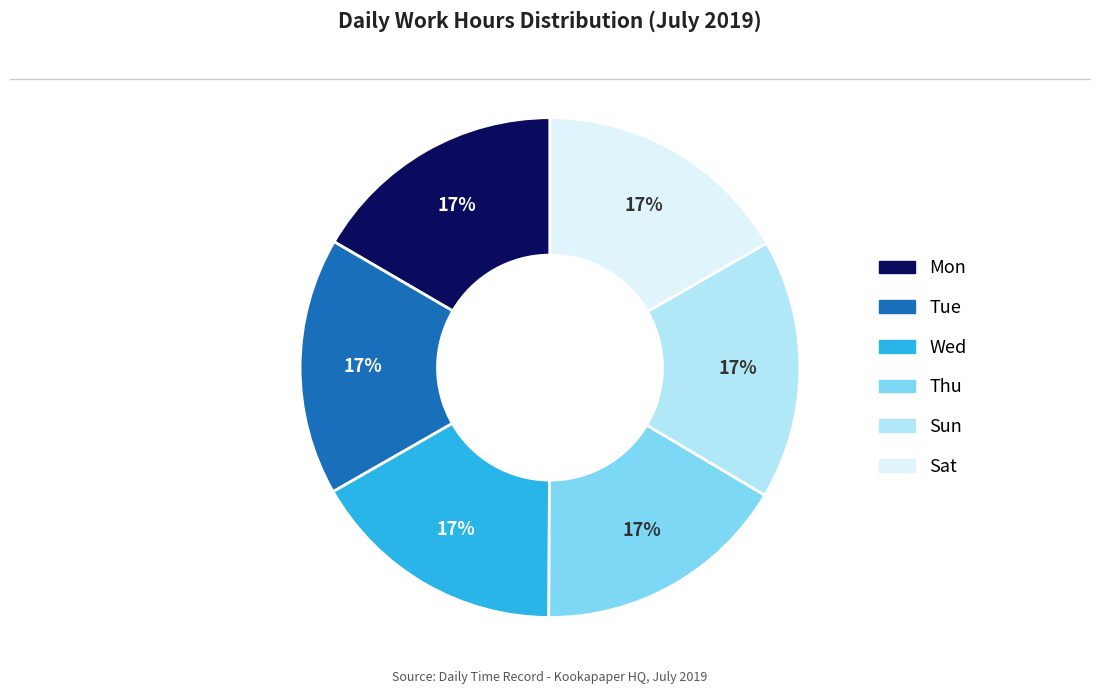

What percentage is the Sat slice, to the nearest percent?

17%